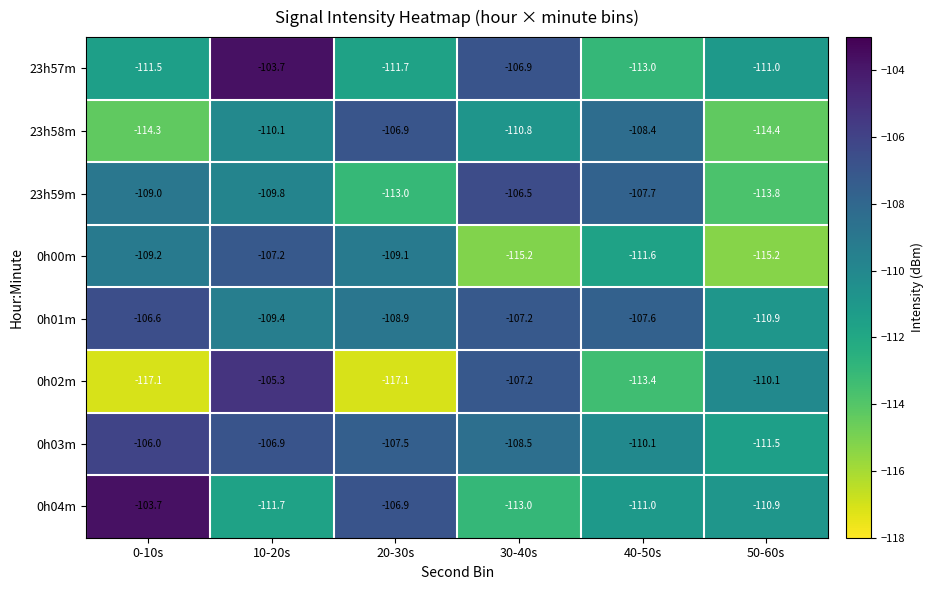

What is the difference between the 0h02m values at 30-40s and 0-10s?

9.9